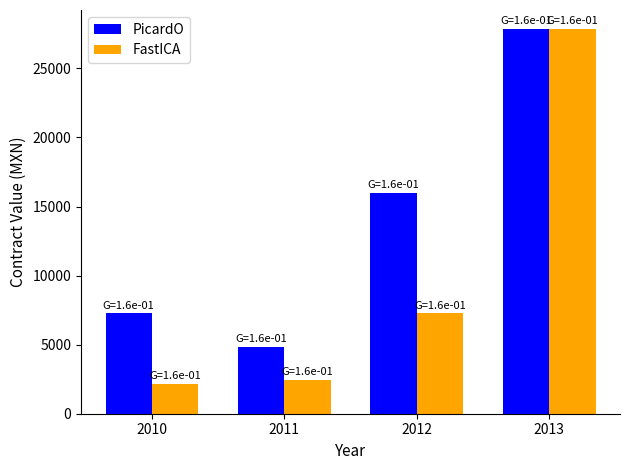

Which series has the widest spread of values?

FastICA